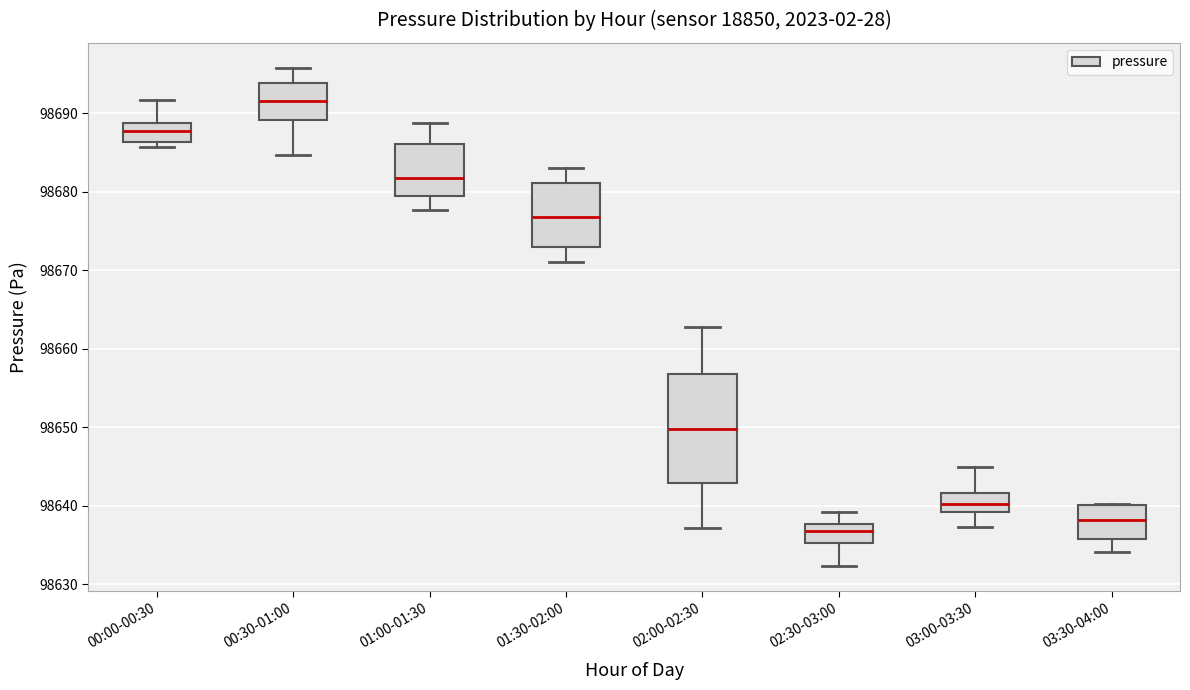

Which box has the highest median line?

00:30-01:00